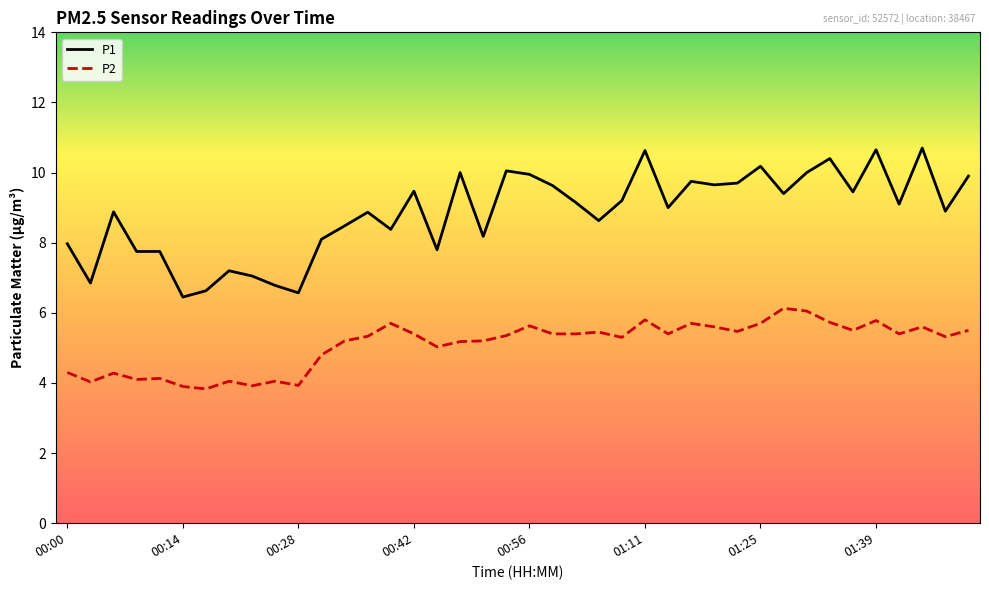

What is the minimum value shown in the chart?

3.8